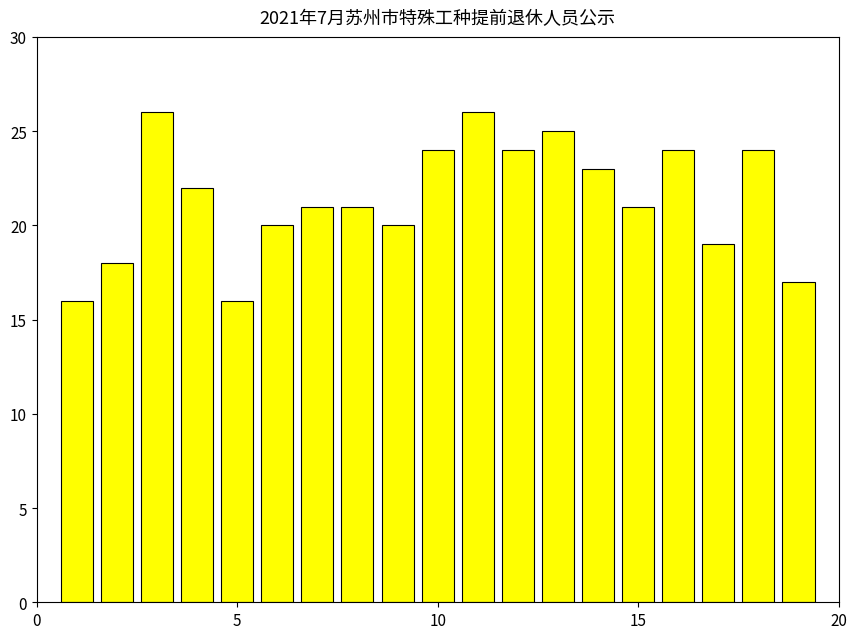

What is the value of the 7th bar from the left?

21